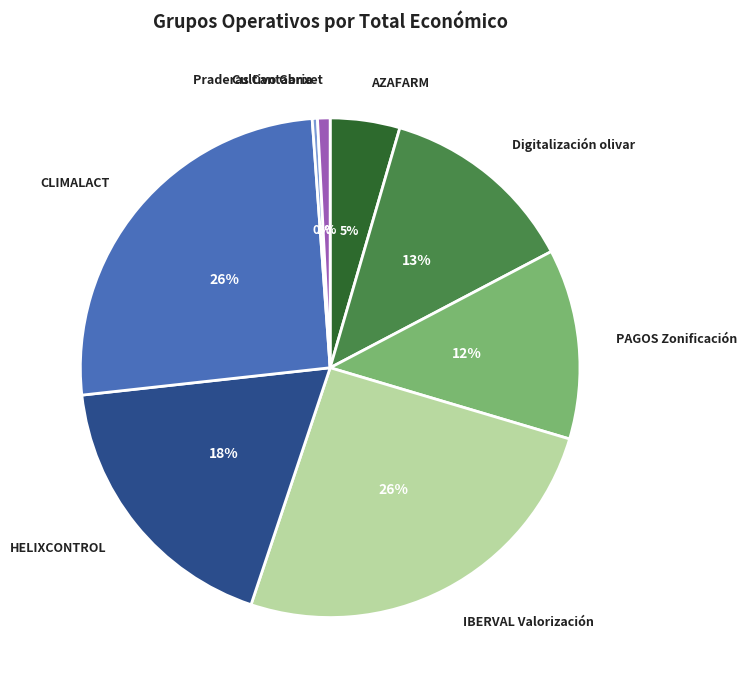

Is Praderas Cantabria the majority of the pie?

No